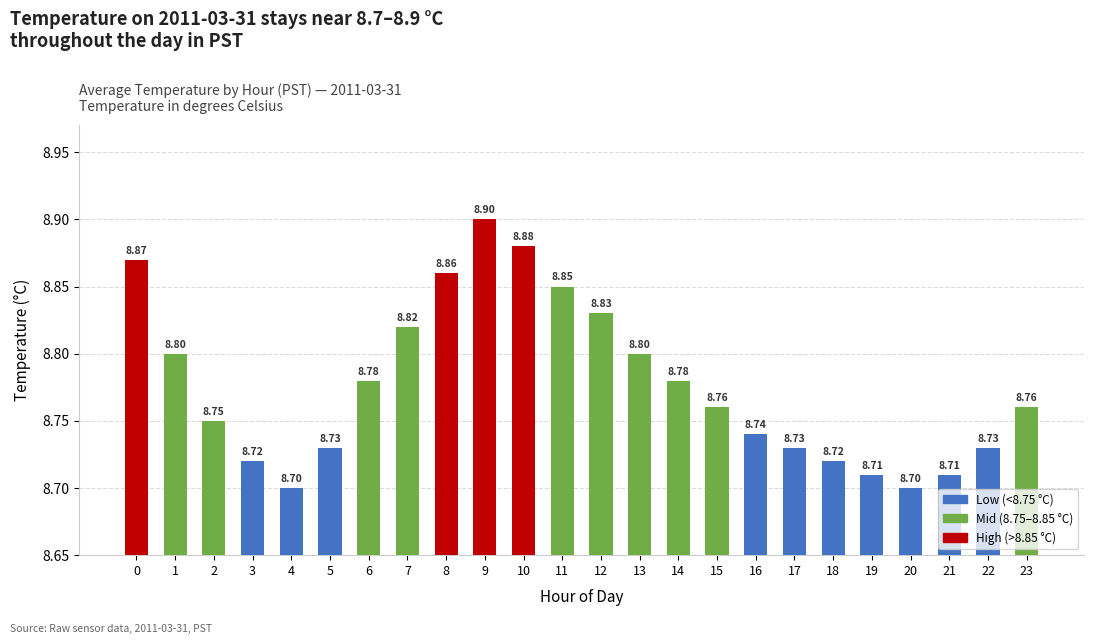

What is the average value?

8.8